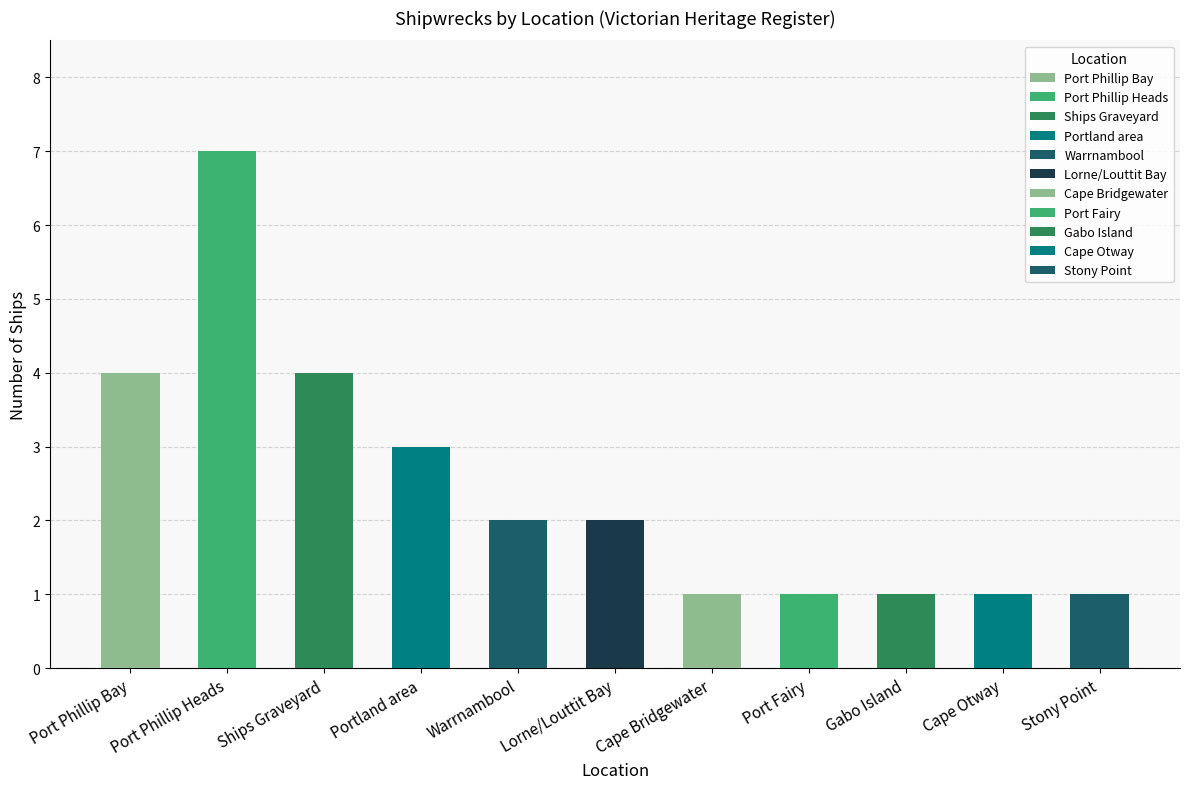

What is the difference between the maximum and second lowest values?

6